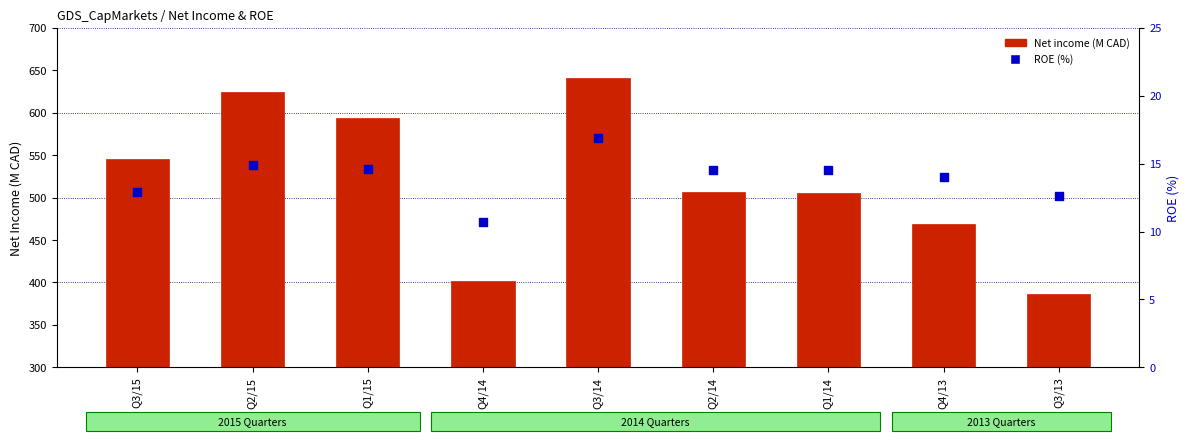

Is the value of Net income at Q3/15 greater than the value of ROE (%) at Q4/13?

Yes